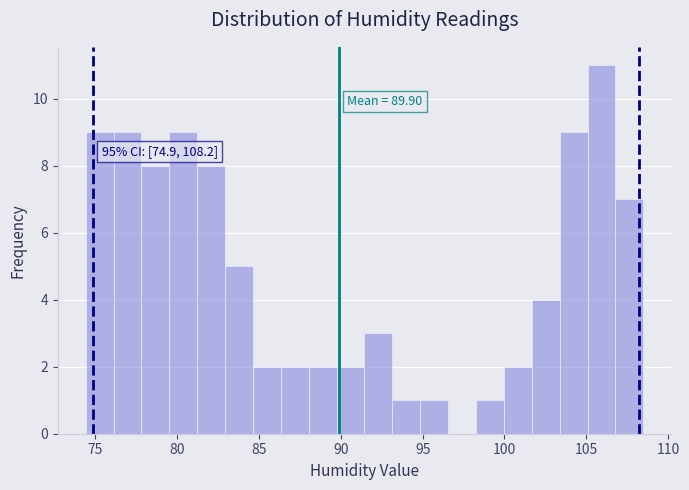

Read against the x-axis, roughly where is the centre of the tallest bar?

106.0